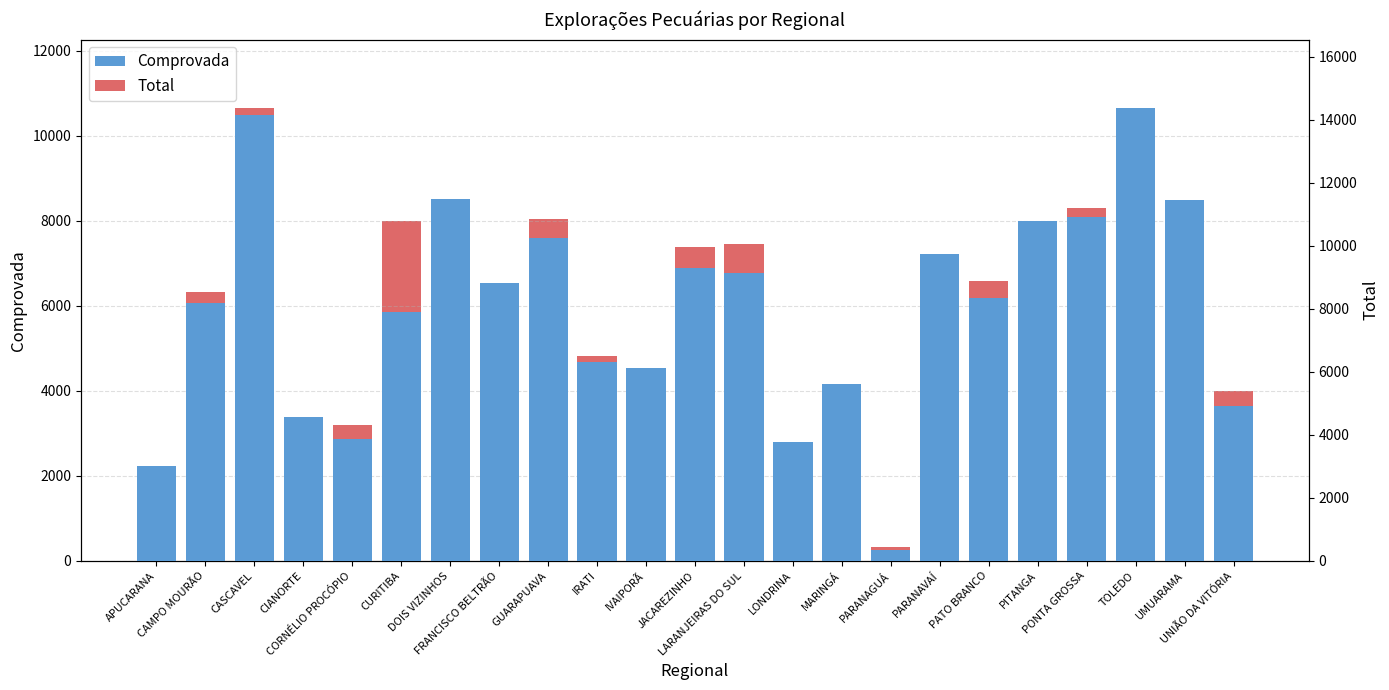

Reading left to right, list all the values displayed in this chart.

Comprovada: APUCARANA=2229	CAMPO MOURÃO=6075	CASCAVEL=10486	CIANORTE=3375	CORNÉLIO PROCÓPIO=2875	CURITIBA=5853	DOIS VIZINHOS=8518	FRANCISCO BELTRÃO=6546	GUARAPUAVA=7590	IRATI=4675	IVAIPORÃ=4525	JACAREZINHO=6898	LARANJEIRAS DO SUL=6782	LONDRINA=2791	MARINGÁ=4171	PARANAGUÁ=259	PARANAVAÍ=7225	PATO BRANCO=6183	PITANGA=7988	PONTA GROSSA=8100	TOLEDO=10666	UMUARAMA=8501	UNIÃO DA VITÓRIA=3634
Total: APUCARANA=2857	CAMPO MOURÃO=8527	CASCAVEL=14392	CIANORTE=4189	CORNÉLIO PROCÓPIO=4319	CURITIBA=10802	DOIS VIZINHOS=11130	FRANCISCO BELTRÃO=8802	GUARAPUAVA=10861	IRATI=6490	IVAIPORÃ=5456	JACAREZINHO=9963	LARANJEIRAS DO SUL=10067	LONDRINA=3235	MARINGÁ=5179	PARANAGUÁ=445	PARANAVAÍ=8831	PATO BRANCO=8888	PITANGA=10032	PONTA GROSSA=11207	TOLEDO=11082	UMUARAMA=10867	UNIÃO DA VITÓRIA=5381